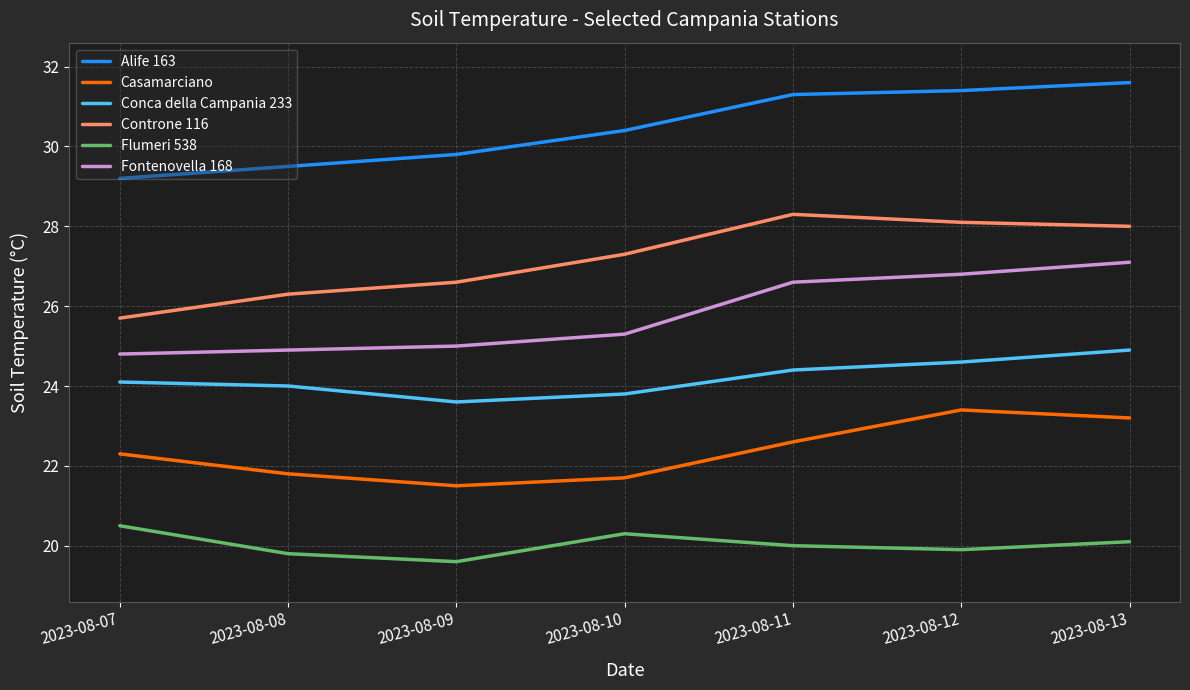

Count the number of data series in this chart.

6